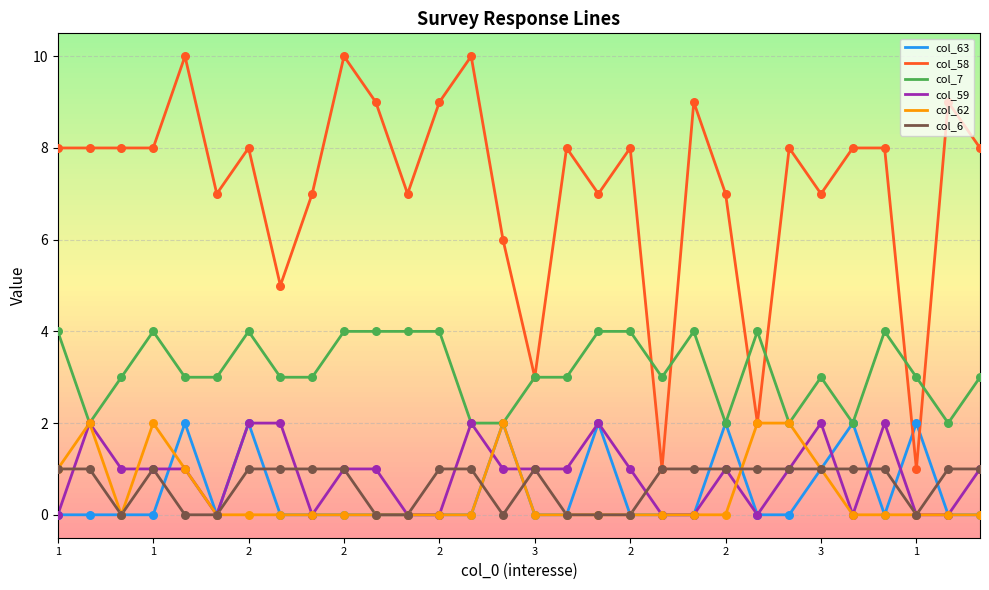

What are all the series names shown in the legend?

col_63, col_58, col_7, col_59, col_62, col_6